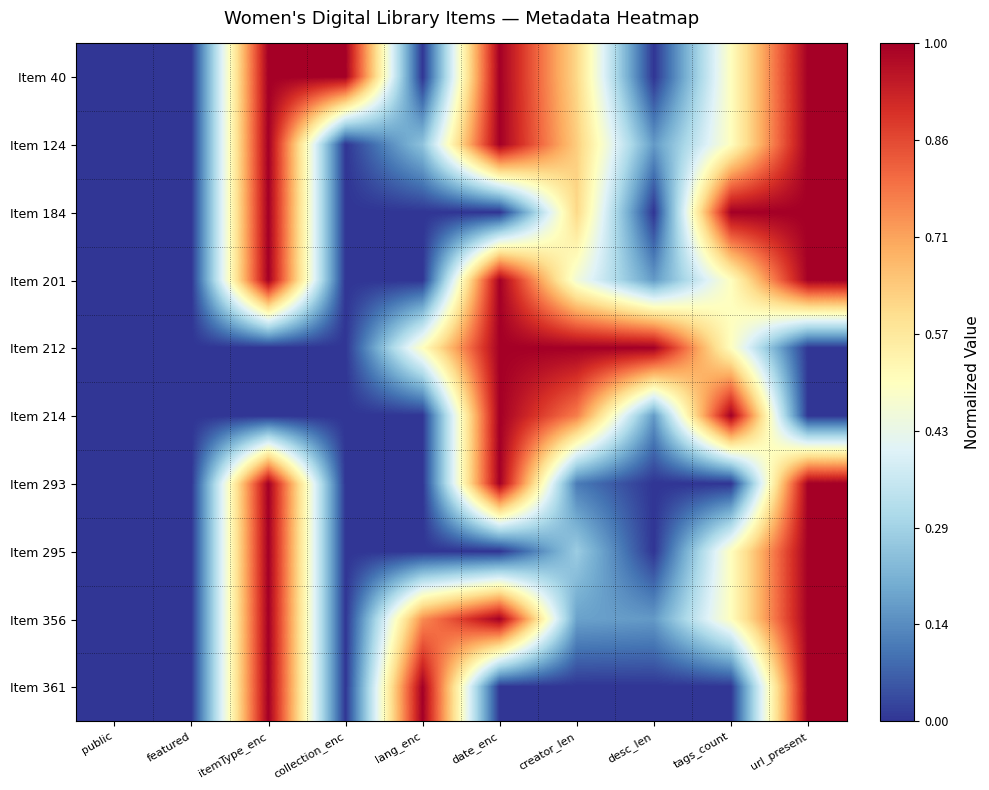

Reading left to right, extract all data points from this chart.

Item 40: public=0.0	featured=0.0	itemType_enc=1.0	collection_enc=1.0	lang_enc=0.0	date_enc=1.0	creator_len=0.6	desc_len=0.0	tags_count=0.5	url_present=1.0
Item 124: public=0.0	featured=0.0	itemType_enc=1.0	collection_enc=0.0	lang_enc=0.2	date_enc=1.0	creator_len=0.6	desc_len=0.2	tags_count=0.5	url_present=1.0
Item 184: public=0.0	featured=0.0	itemType_enc=1.0	collection_enc=0.0	lang_enc=0.0	date_enc=0.0	creator_len=0.6	desc_len=0.0	tags_count=1.0	url_present=1.0
Item 201: public=0.0	featured=0.0	itemType_enc=1.0	collection_enc=0.0	lang_enc=0.0	date_enc=1.0	creator_len=0.5	desc_len=0.2	tags_count=0.5	url_present=1.0
Item 212: public=0.0	featured=0.0	itemType_enc=0.0	collection_enc=0.0	lang_enc=0.5	date_enc=1.0	creator_len=1.0	desc_len=1.0	tags_count=0.5	url_present=0.0
Item 214: public=0.0	featured=0.0	itemType_enc=0.0	collection_enc=0.0	lang_enc=0.0	date_enc=1.0	creator_len=0.8	desc_len=0.2	tags_count=1.0	url_present=0.0
Item 293: public=0.0	featured=0.0	itemType_enc=1.0	collection_enc=0.0	lang_enc=0.0	date_enc=1.0	creator_len=0.1	desc_len=0.0	tags_count=0.0	url_present=1.0
Item 295: public=0.0	featured=0.0	itemType_enc=1.0	collection_enc=0.0	lang_enc=0.0	date_enc=0.0	creator_len=0.3	desc_len=0.0	tags_count=0.5	url_present=1.0
Item 356: public=0.0	featured=0.0	itemType_enc=1.0	collection_enc=0.0	lang_enc=0.8	date_enc=1.0	creator_len=0.2	desc_len=0.2	tags_count=0.5	url_present=1.0
Item 361: public=0.0	featured=0.0	itemType_enc=1.0	collection_enc=0.0	lang_enc=1.0	date_enc=0.0	creator_len=0.0	desc_len=0.0	tags_count=0.0	url_present=1.0